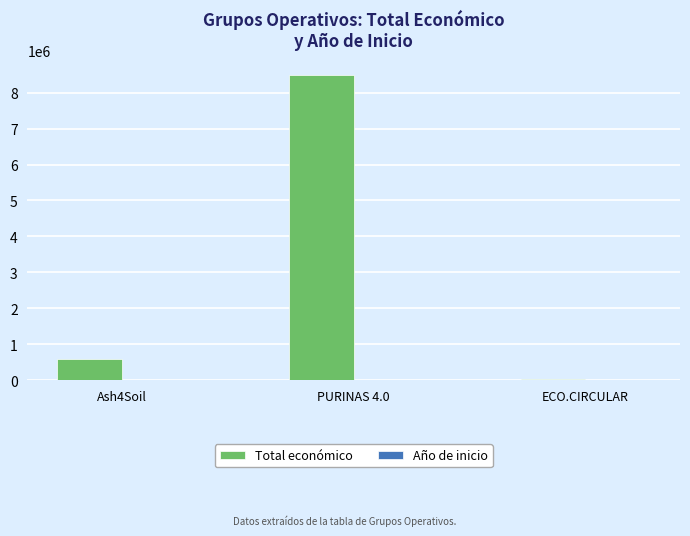

Which series has the widest spread of values?

Total económico